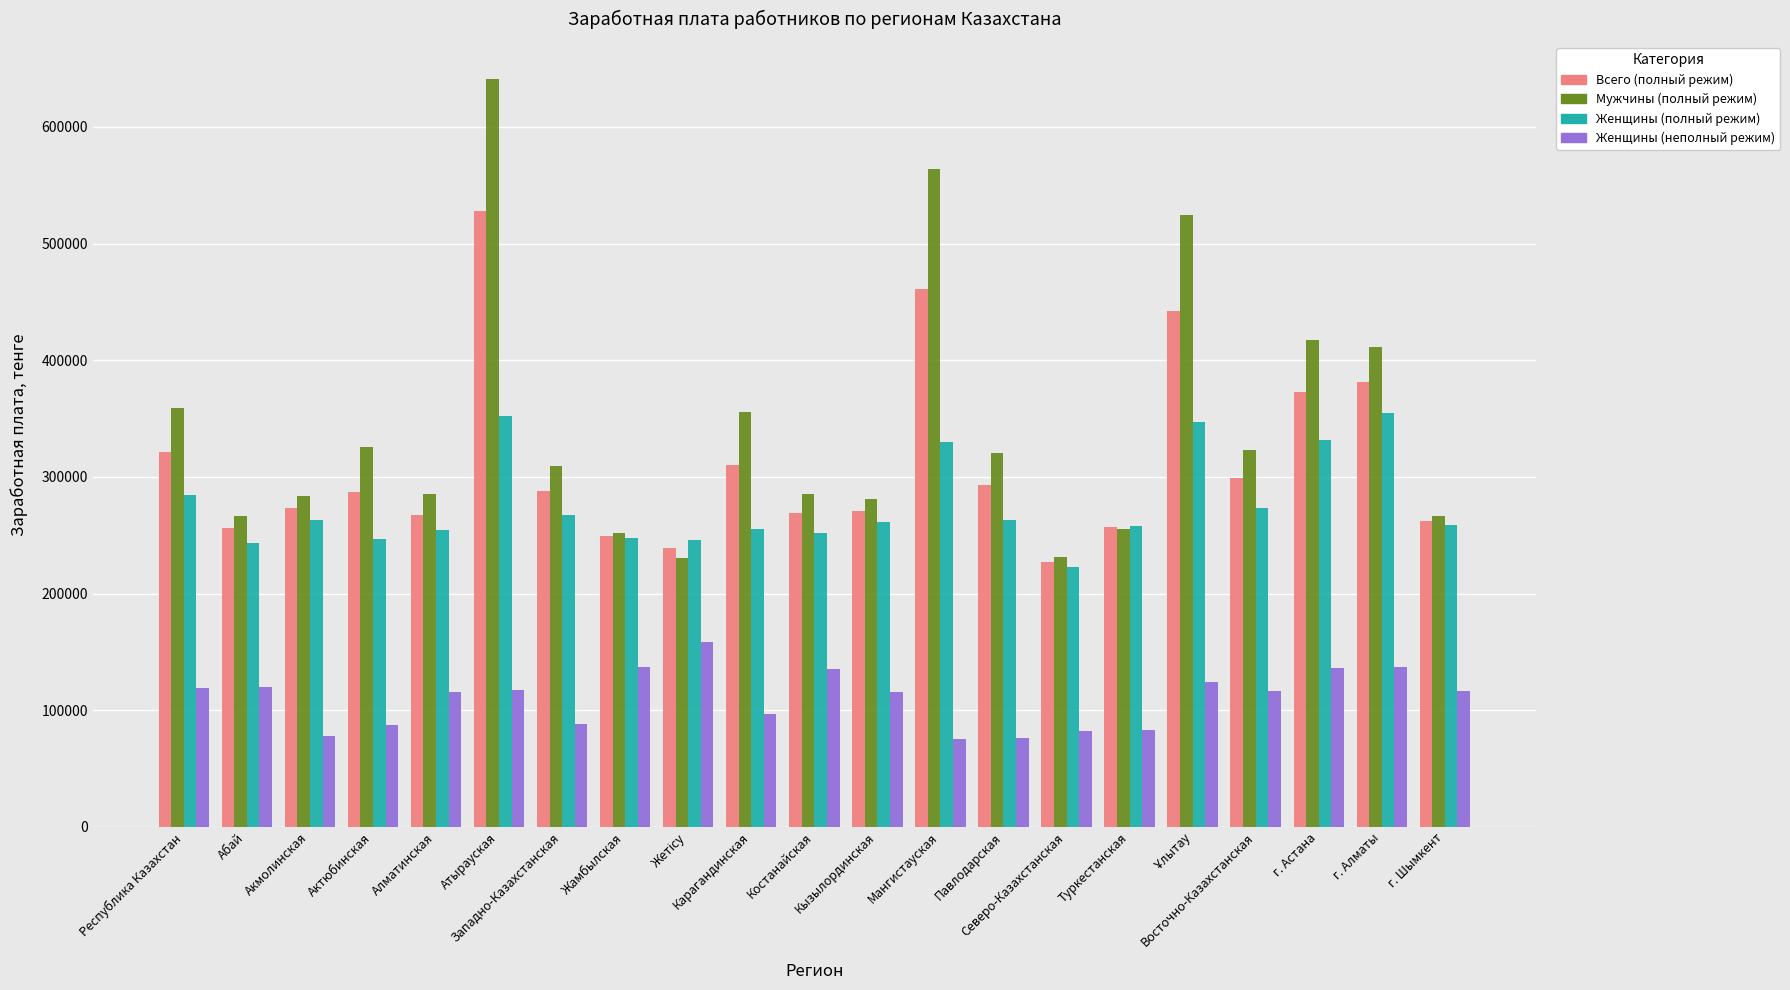

List the series in order of their peak value, highest first.

Мужчины (полный режим), Всего (полный режим), Женщины (полный режим), Женщины (неполный режим)